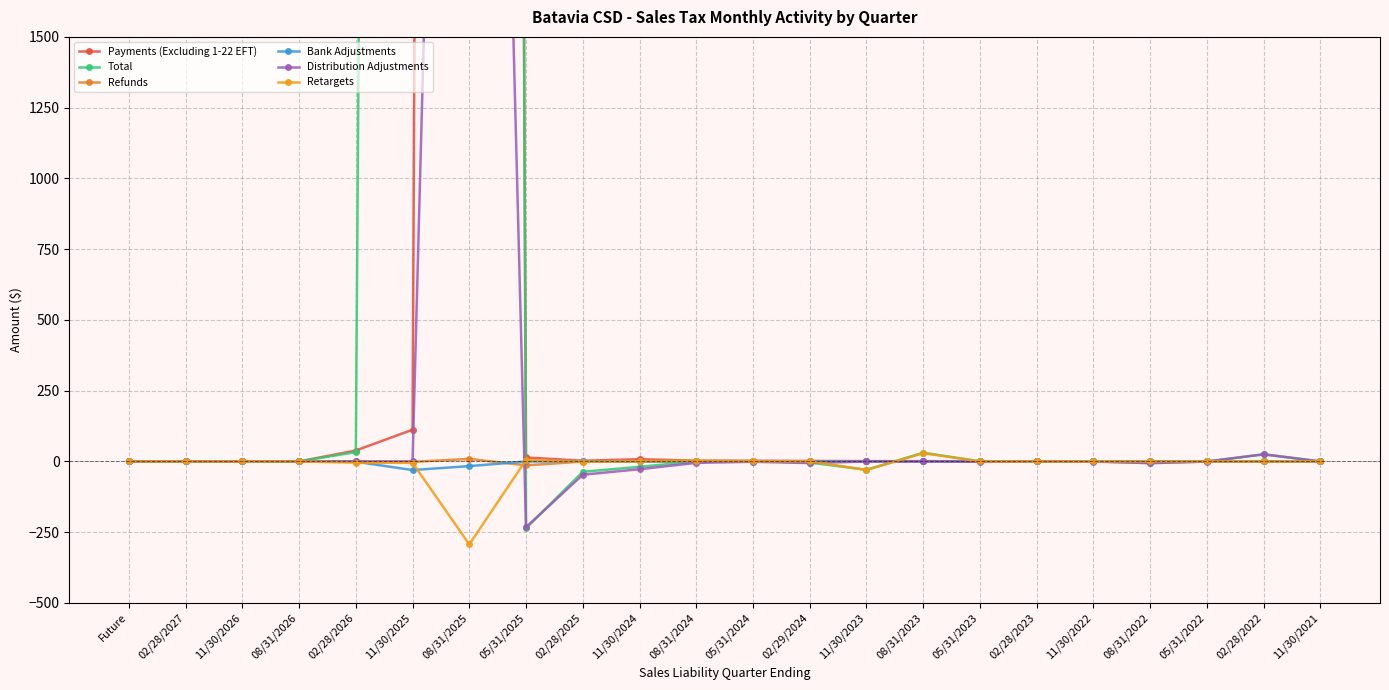

Which series has the largest total across all categories?

Total